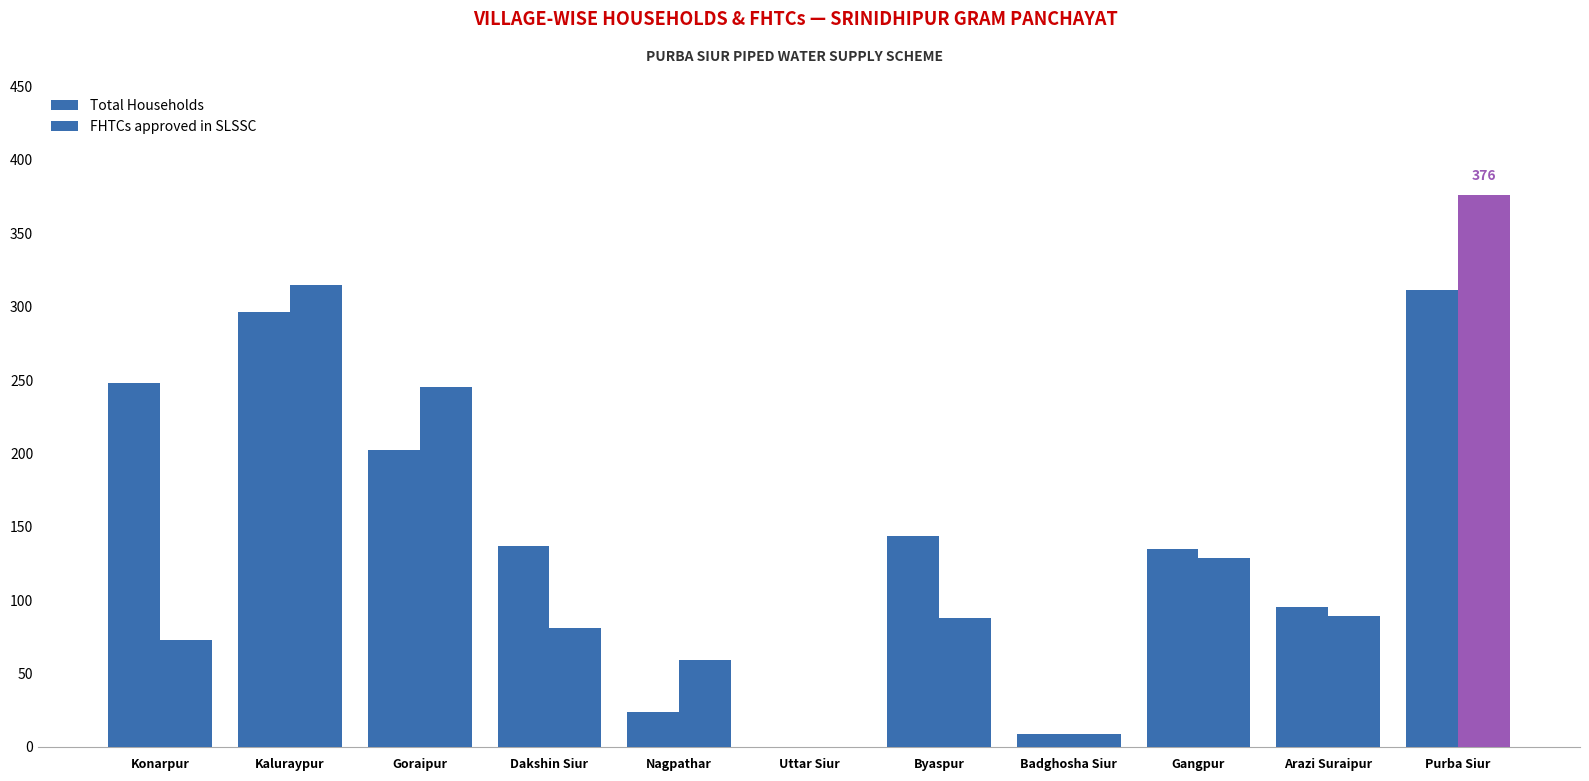

How many distinct data groups are displayed?

2